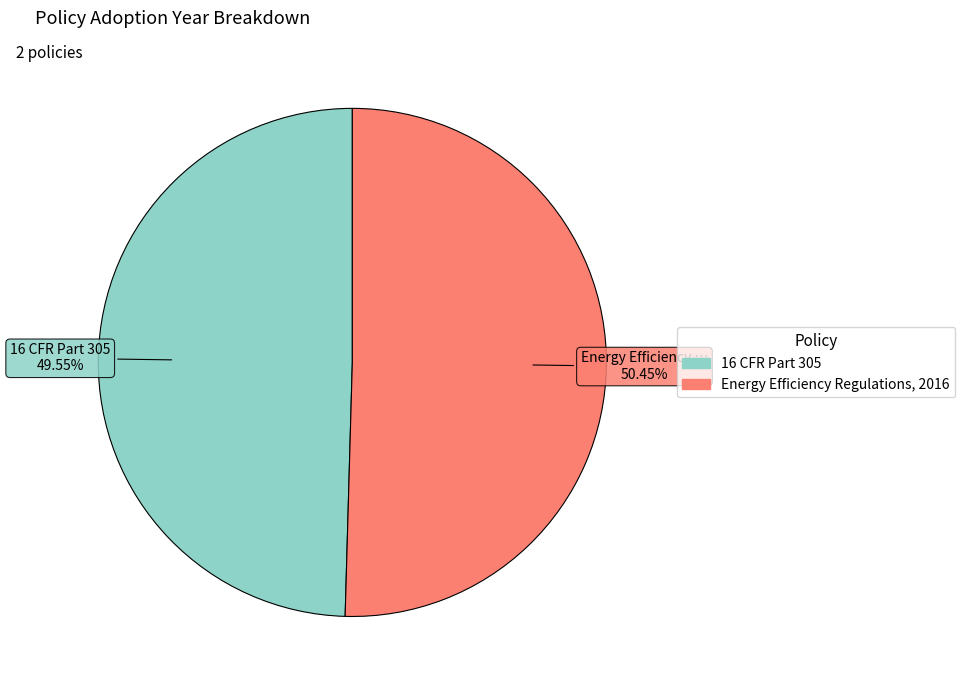

True or false: Energy Efficiency Regulations, 2016 accounts for 37% of the total.

False